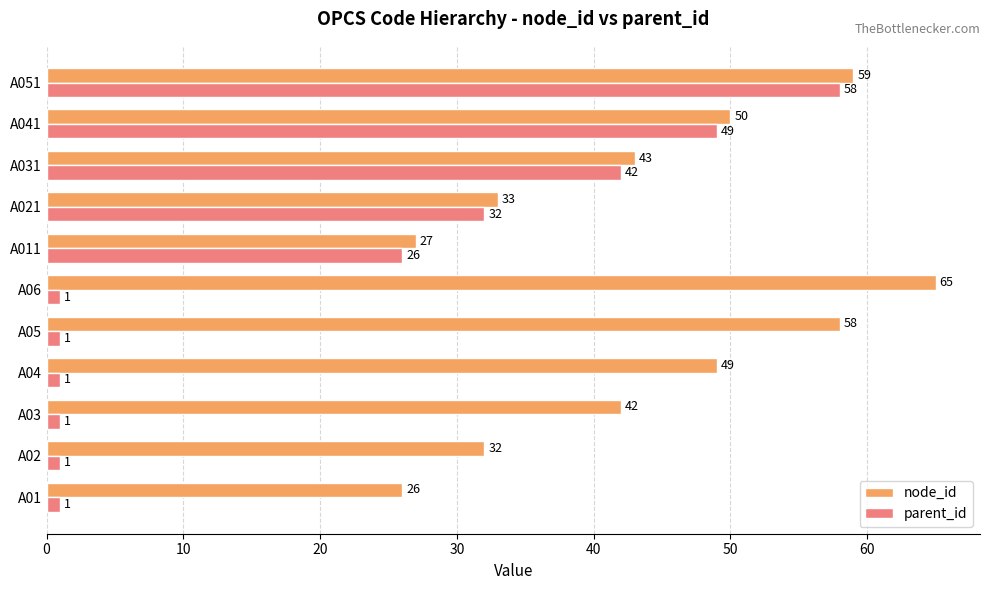

Rank the series by their maximum value, from highest to lowest.

node_id, parent_id